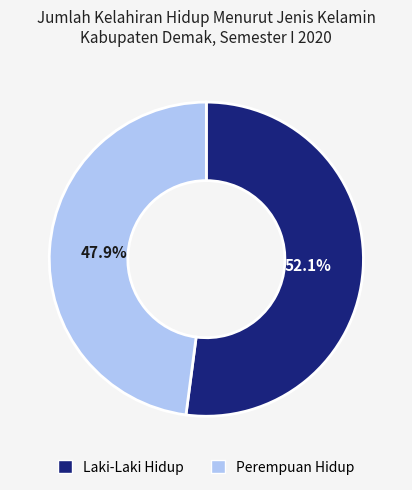

Count the number of slices in the pie.

2